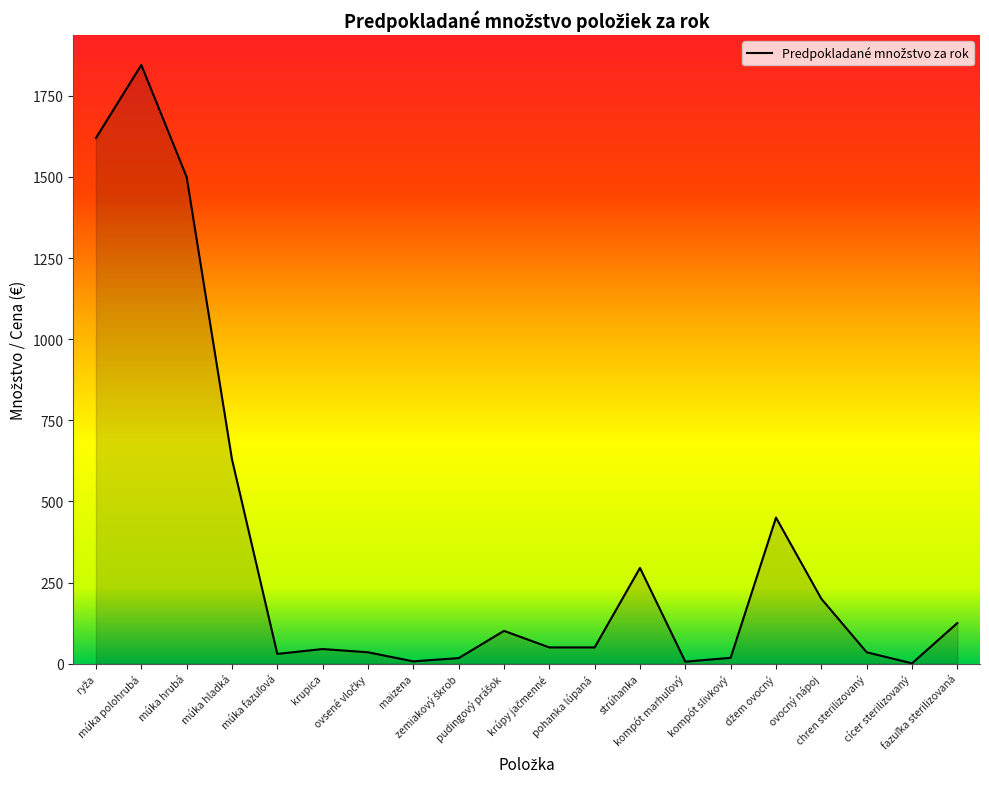

What is the maximum value shown in the chart?

1845